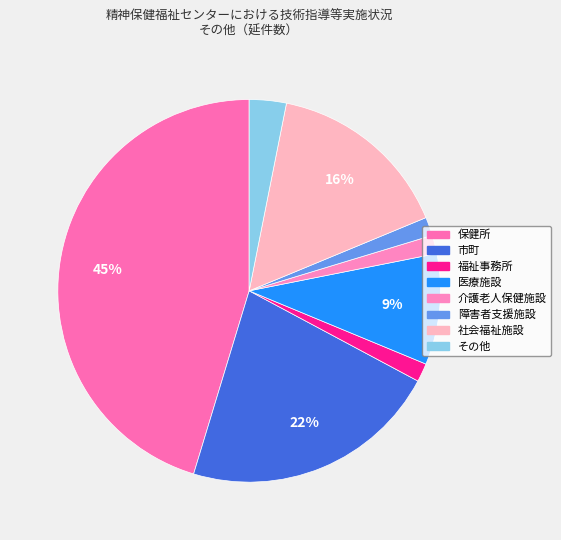

To the nearest percent, what is the average slice percentage?

12%